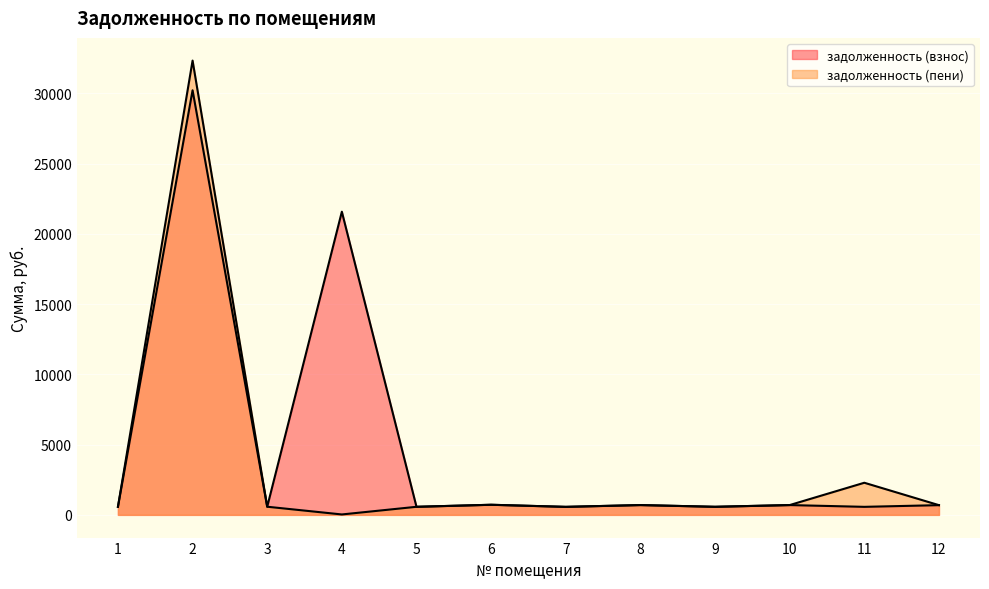

Which series changed the most between 8 and 12?

задолженность (взнос)